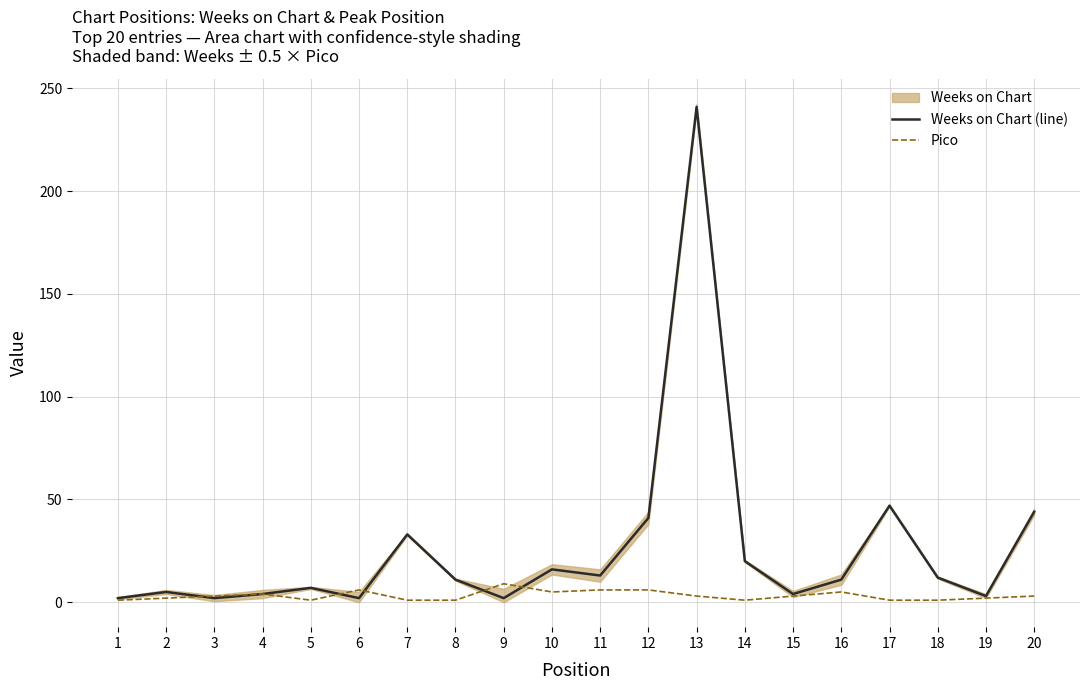

At how many categories does at least one series exceed 207?

1